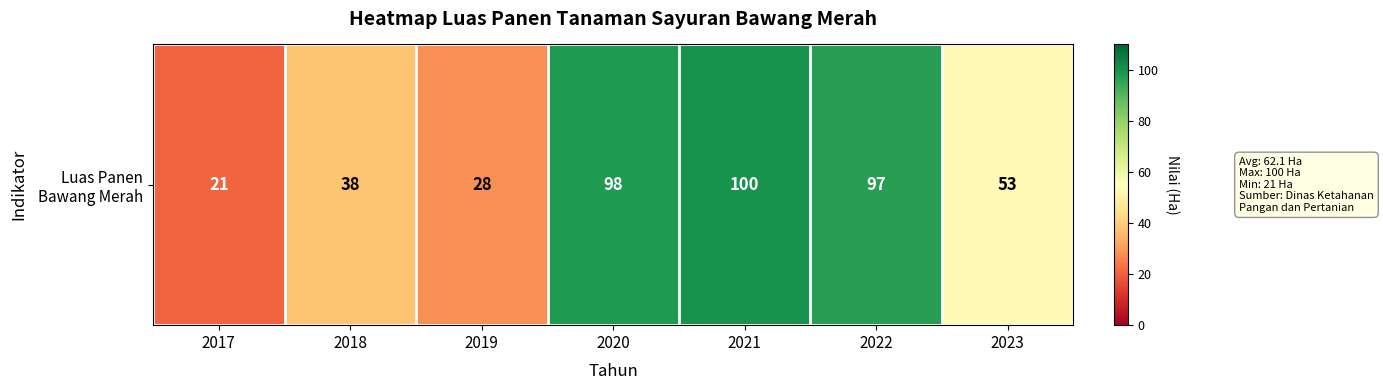

Rank the categories by value from lowest to highest.

2017, 2019, 2018, 2023, 2022, 2020, 2021